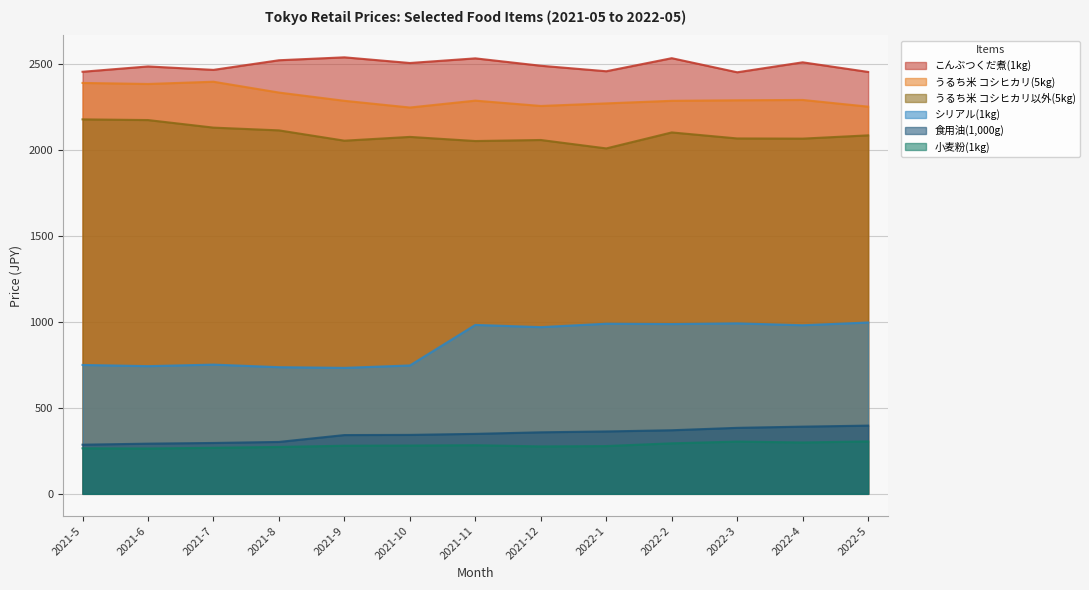

What is the value of the 小麦粉(1kg) point at the 10th from the left?

294